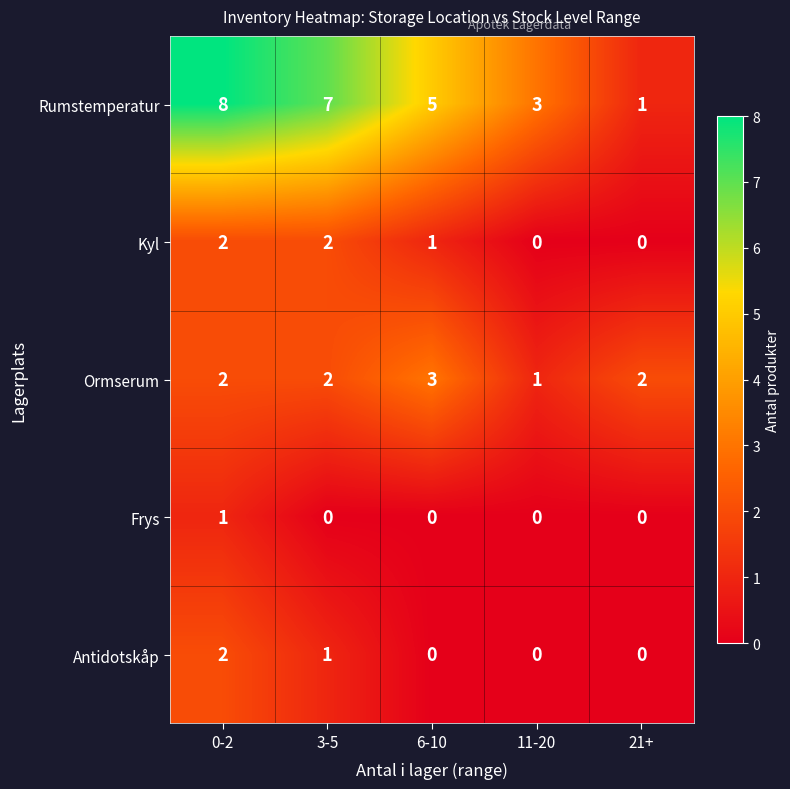

What is the difference between the maximum and minimum values in the Rumstemperatur series?

7